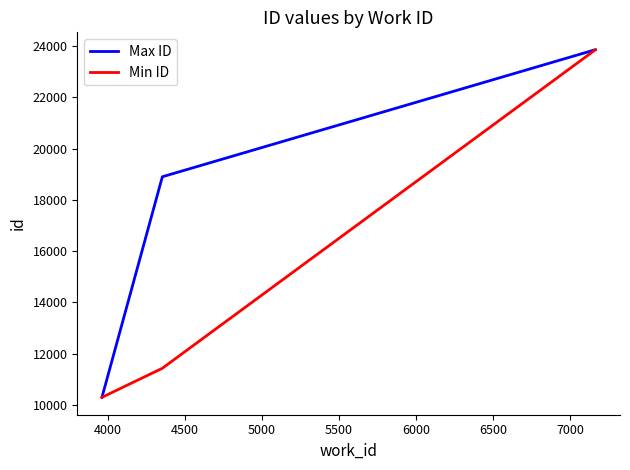

Rank the series by their average value, from highest to lowest.

Max ID, Min ID